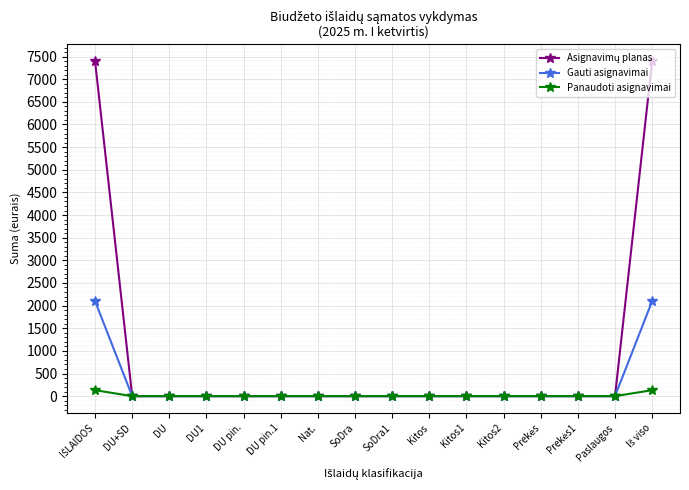

The value of Gauti asignavimai at DU pin. is -787.7. True or false?

False